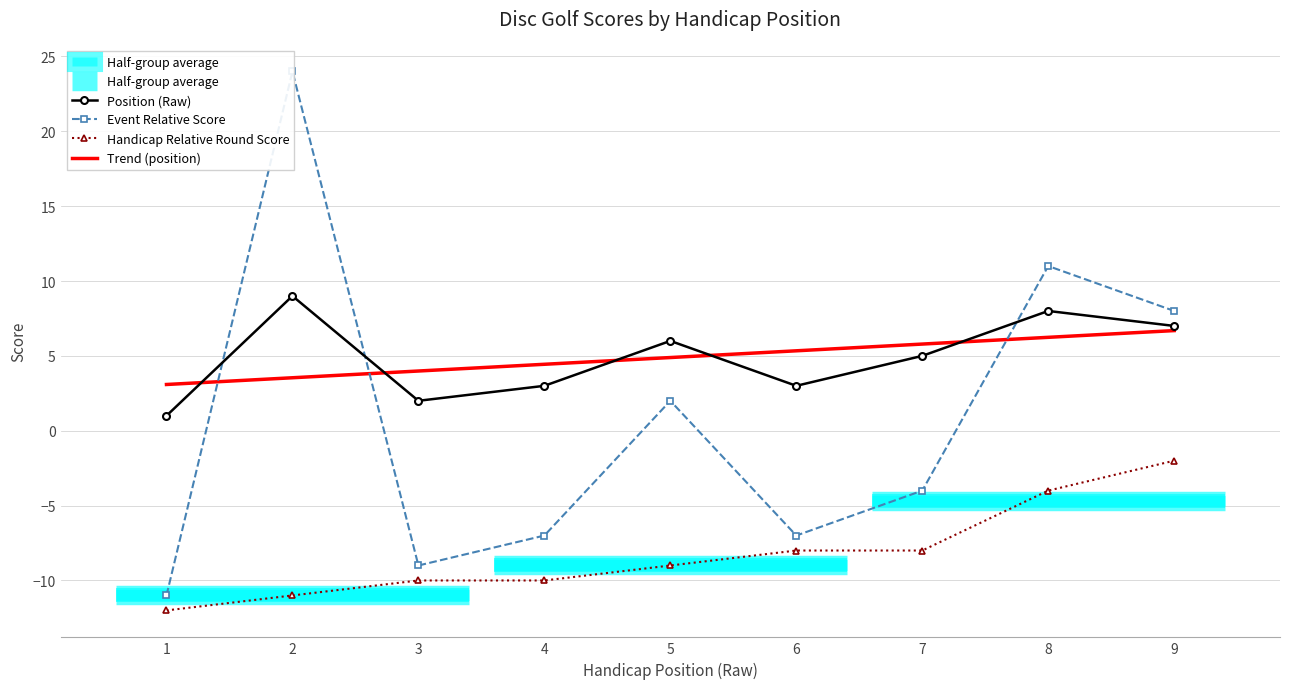

At which category does the chart reach its minimum across all series?

1